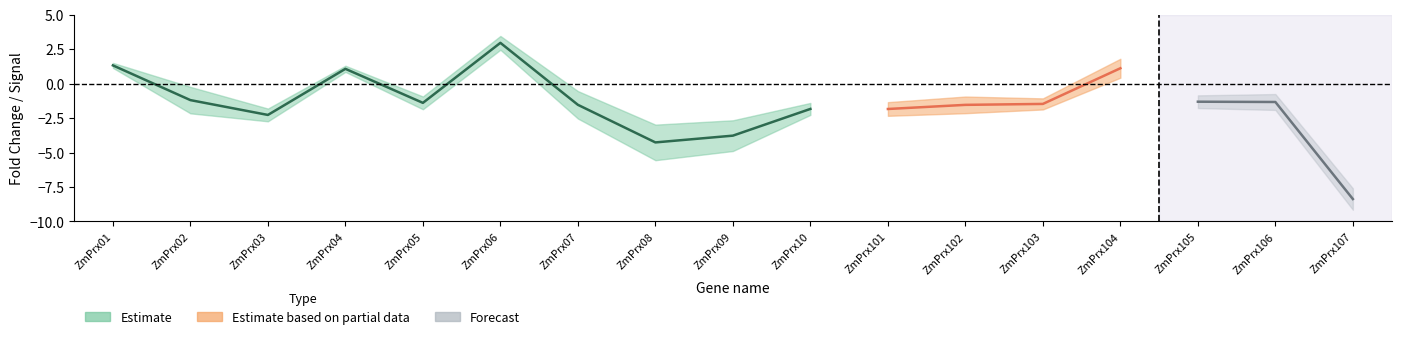

What position from the left is 11?

12